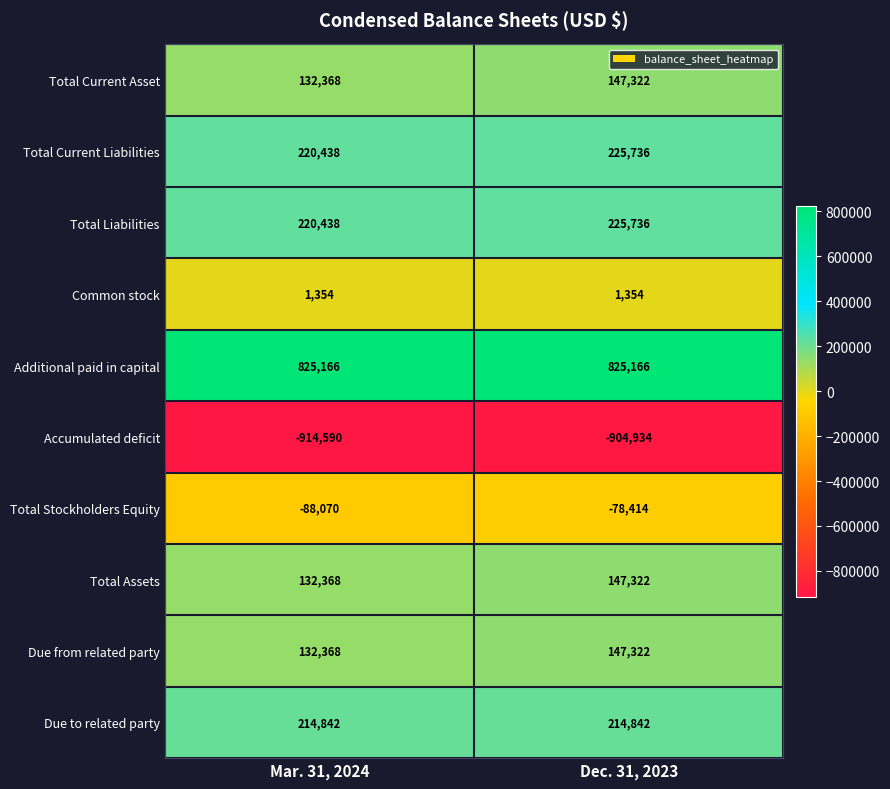

At which category does the chart reach its minimum across all series?

Mar. 31, 2024